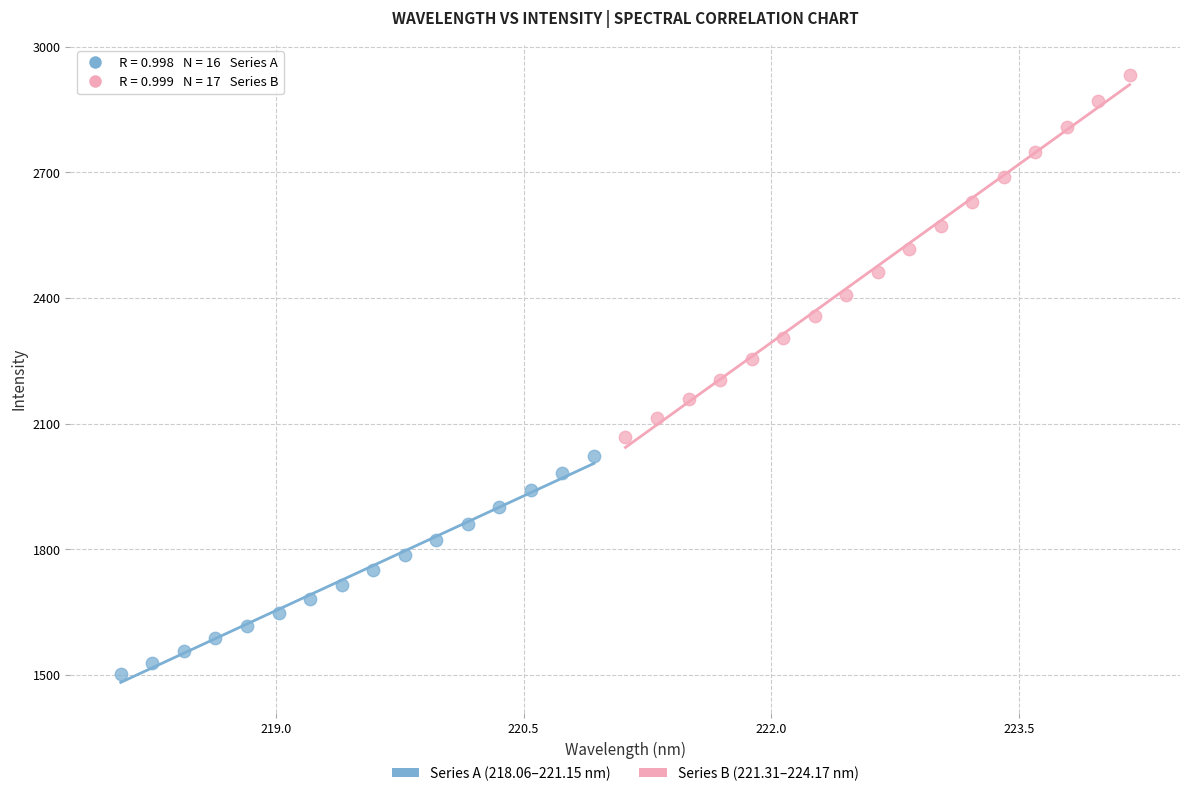

What are all the series names shown in the legend?

Series A (218.06–221.15 nm), Series B (221.31–224.17 nm)